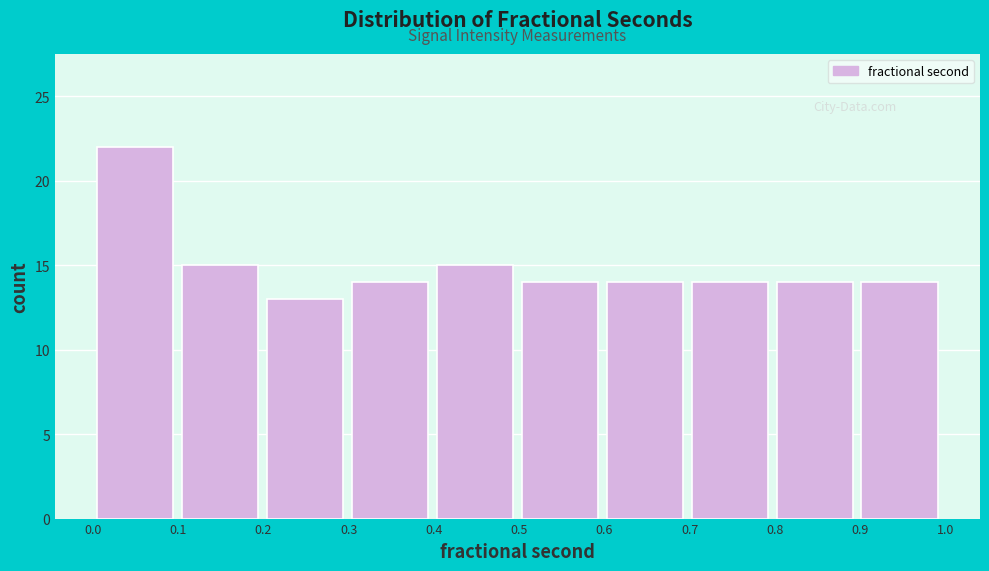

Reading left to right, transcribe this chart: for each bar, give the range it covers on the x-axis and its height. Neither the bar edges nor the heights are printed on the chart, so give them approximately, as read against the axes.

0.0 to 0.1: 22
0.1 to 0.2: 15
0.2 to 0.3: 13
0.3 to 0.4: 14
0.4 to 0.5: 15
0.5 to 0.6: 14
0.6 to 0.7: 14
0.7 to 0.8: 14
0.8 to 0.9: 14
0.9 to 1.0: 14